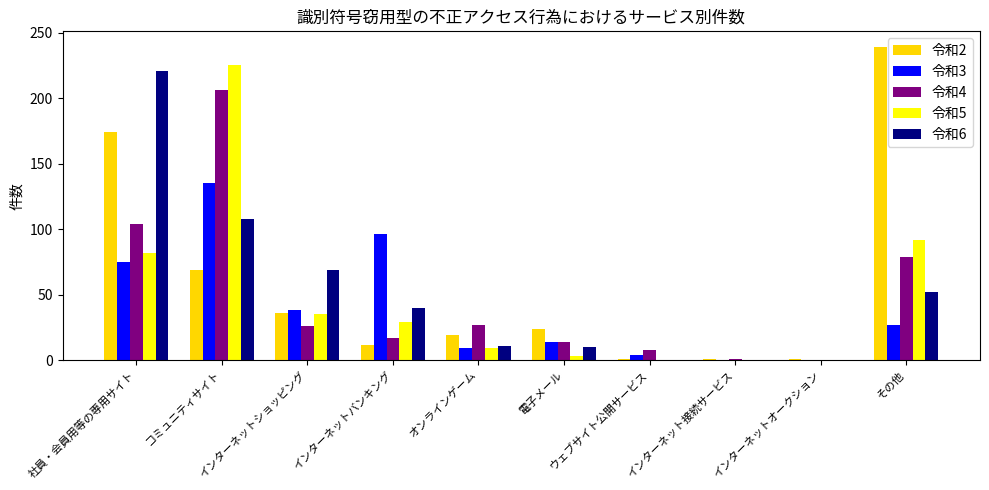

Count the number of data series in this chart.

5